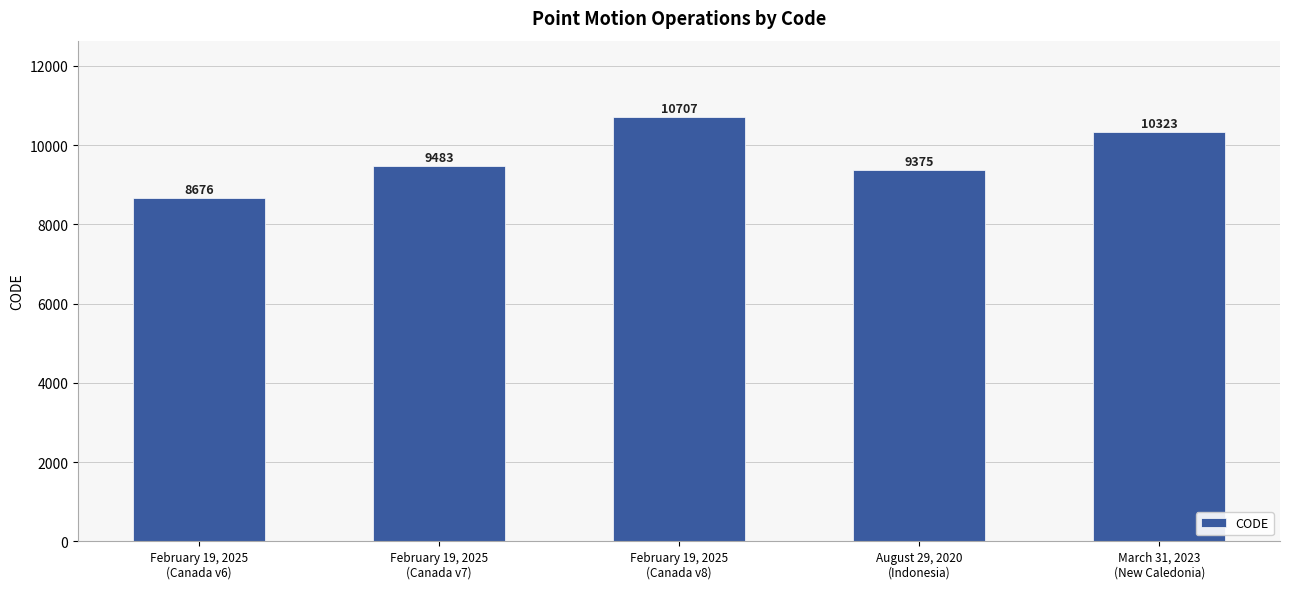

How many categories are shown in the chart?

5